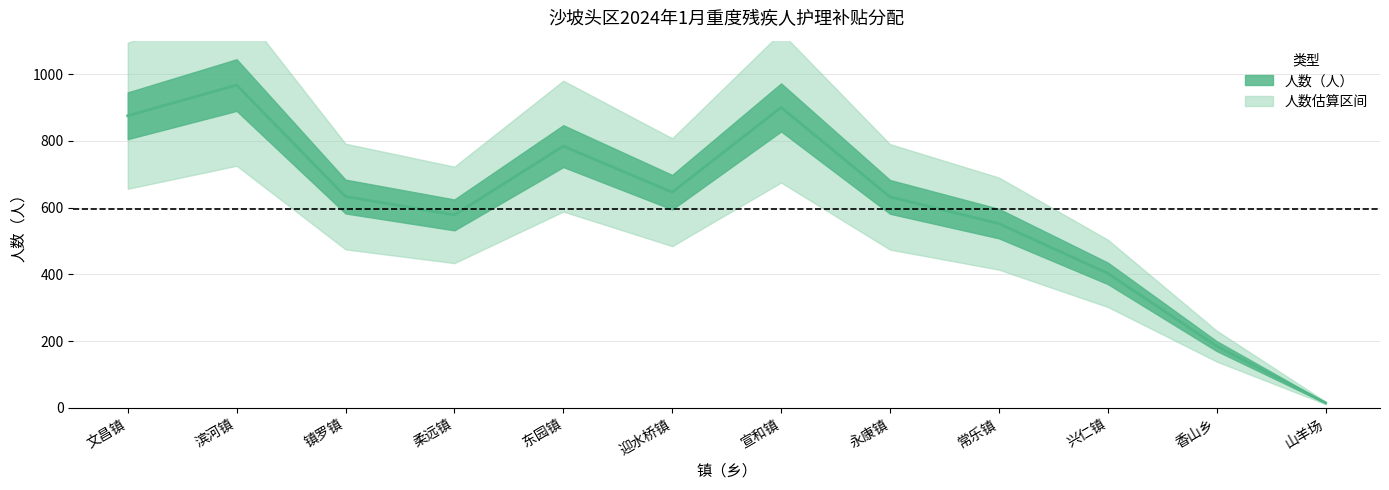

Reading right to left, what are all the values shown in this chart?

15	185	403	552	632	900	646	784	578	633	967	875